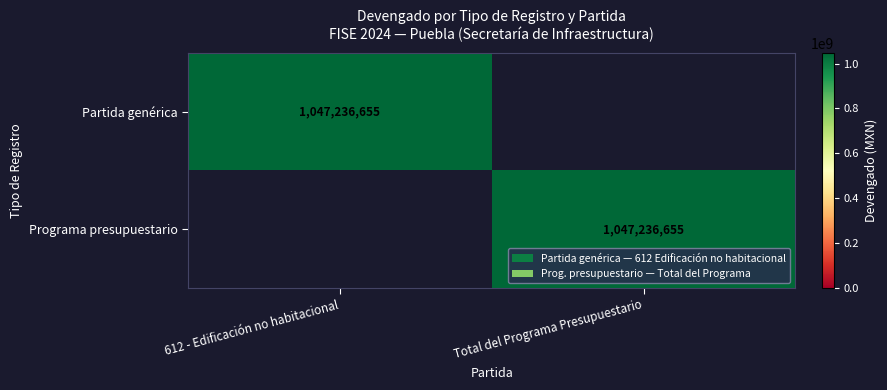

The Partida genérica series shows 1047236655 at 612 - Edificación no habitacional. True or false?

True